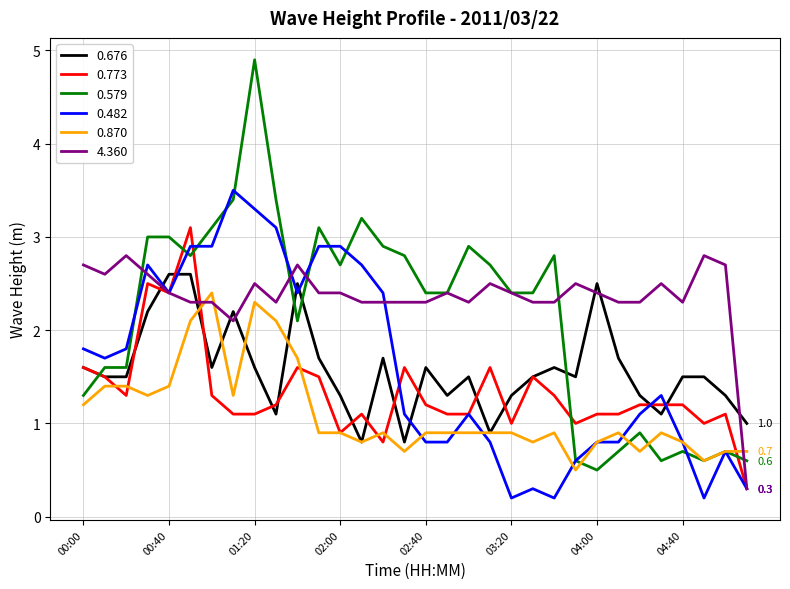

Which series has the largest range (max minus min)?

0.579